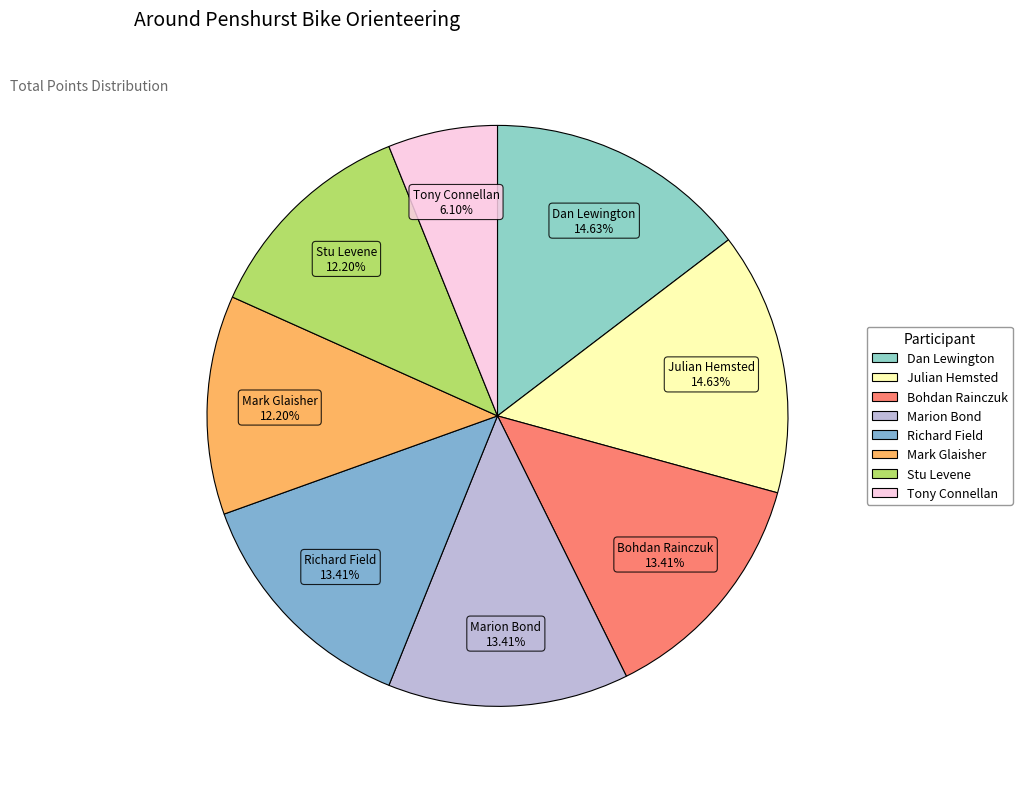

Is it true that Marion Bond is 13% of the pie?

True